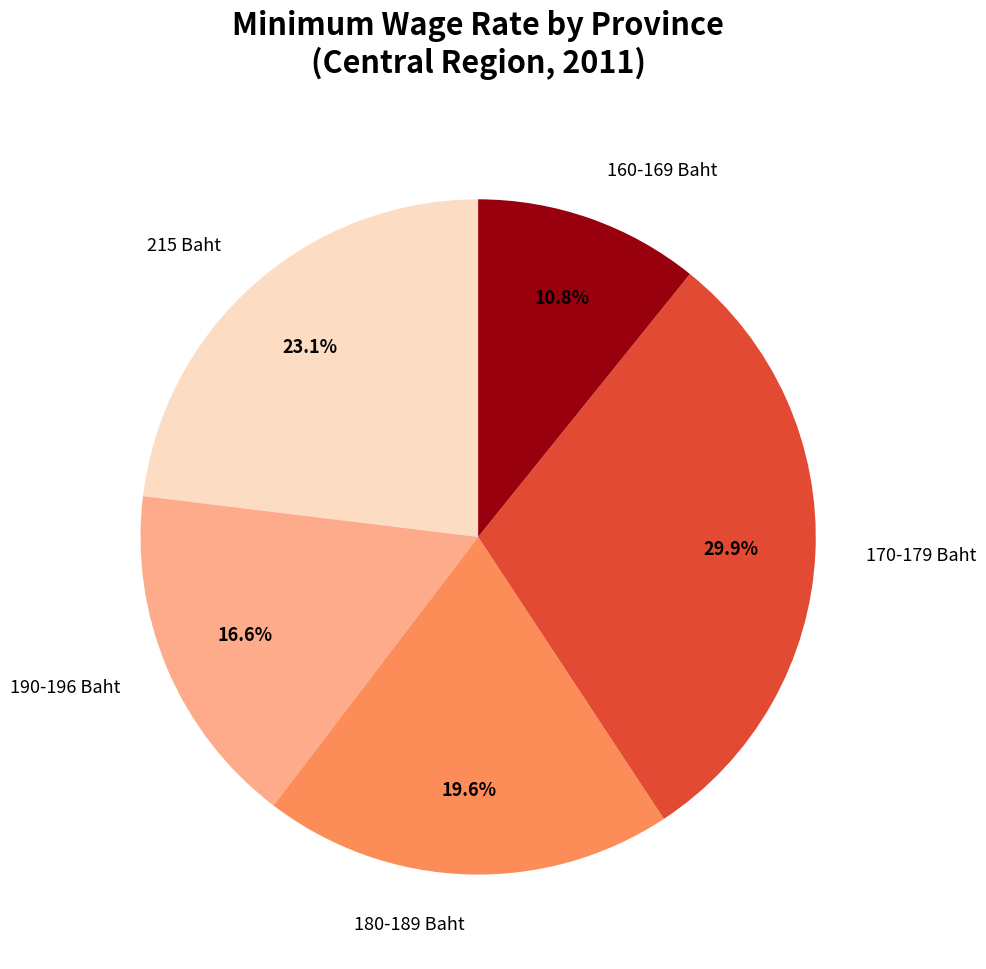

How many segments does this pie chart have?

5